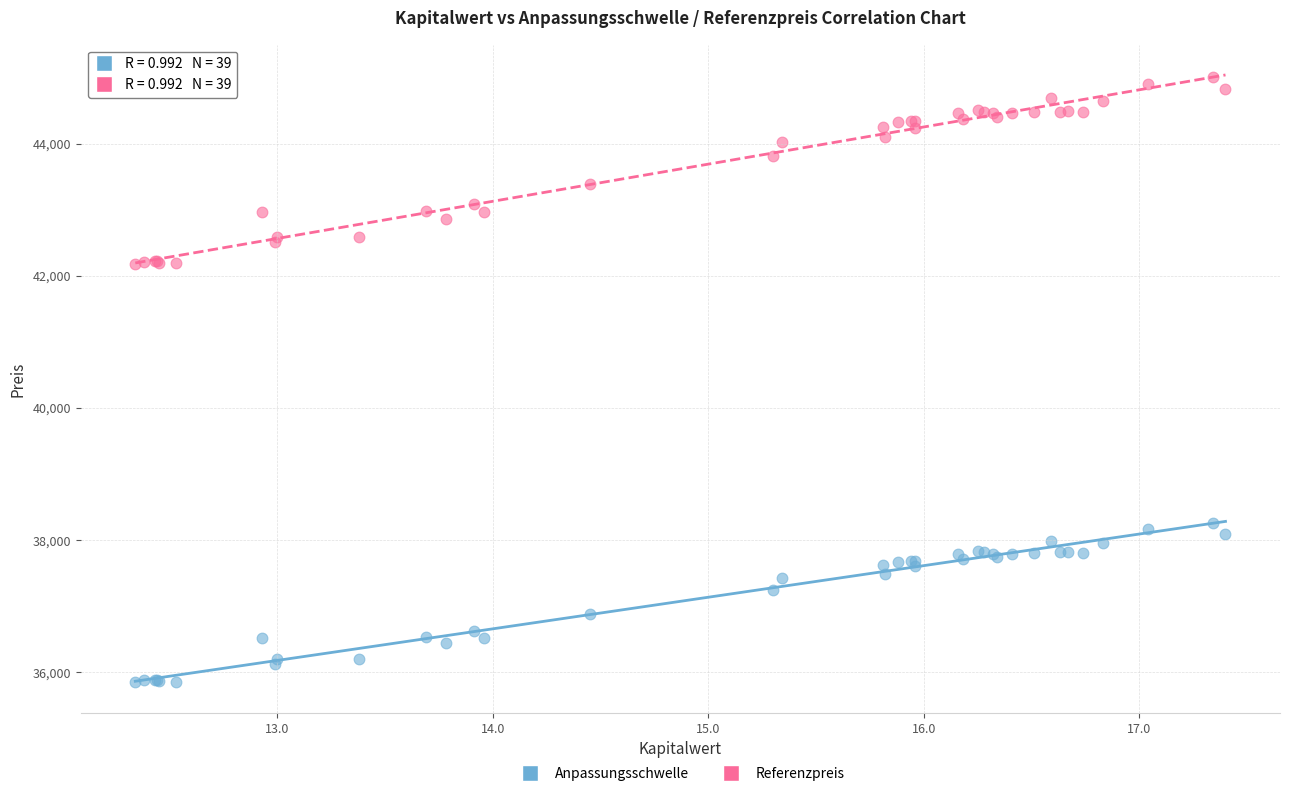

What is the X range (max minus min) for the scatter plot?

5.1